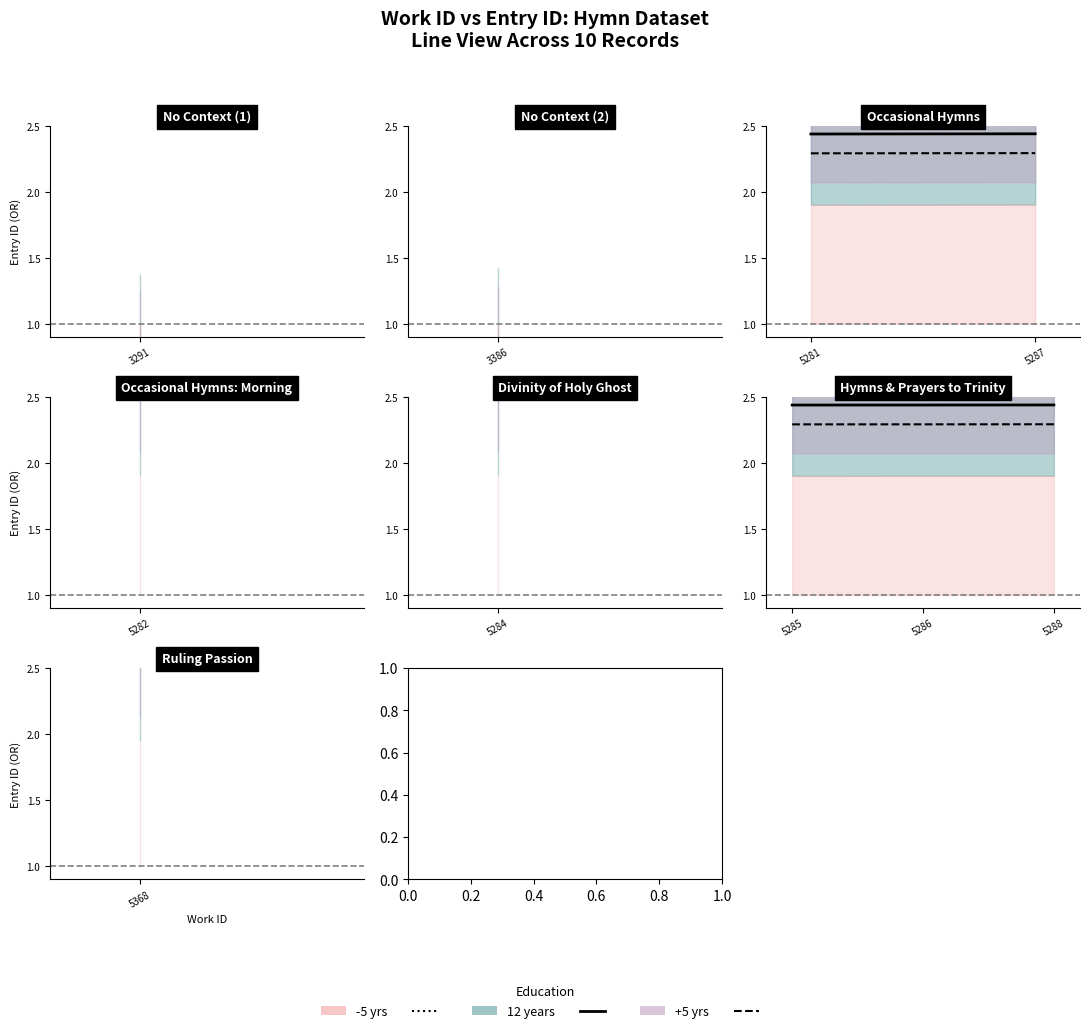

What position from the left is 2?

3